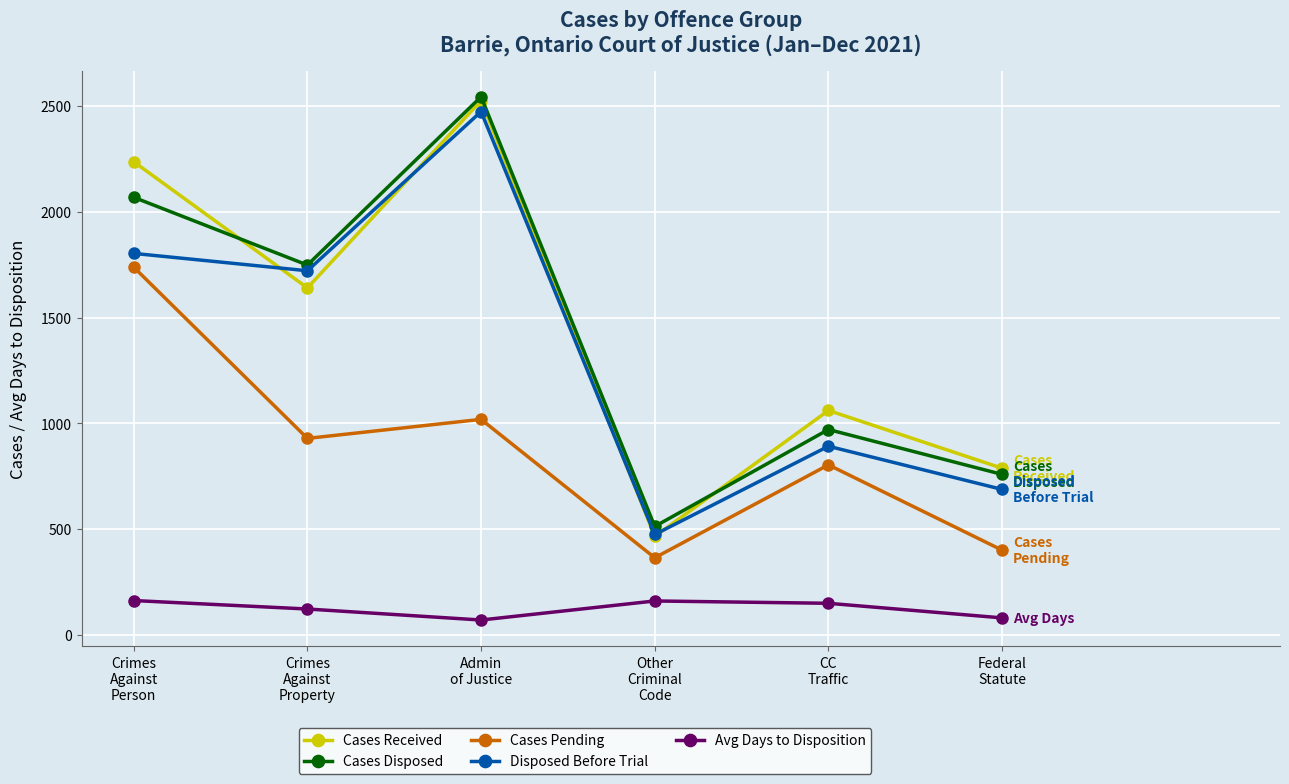

Which series has the widest spread of values?

Cases Received